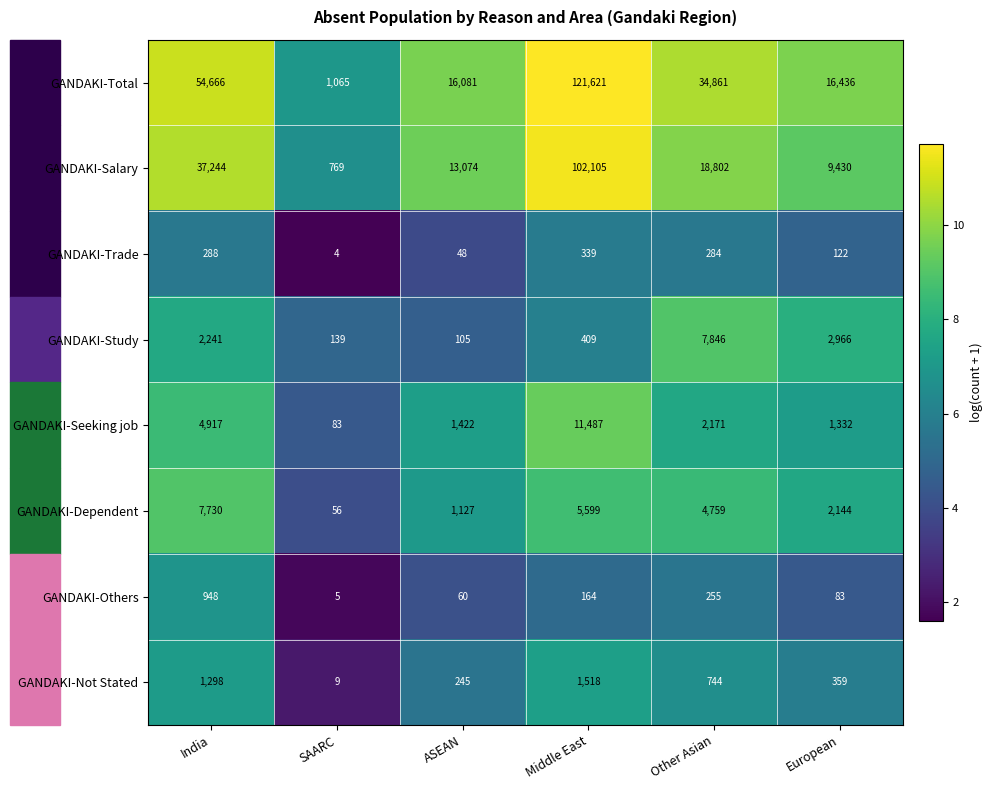

Which series changed the most between SAARC and Middle East?

GANDAKI-Total